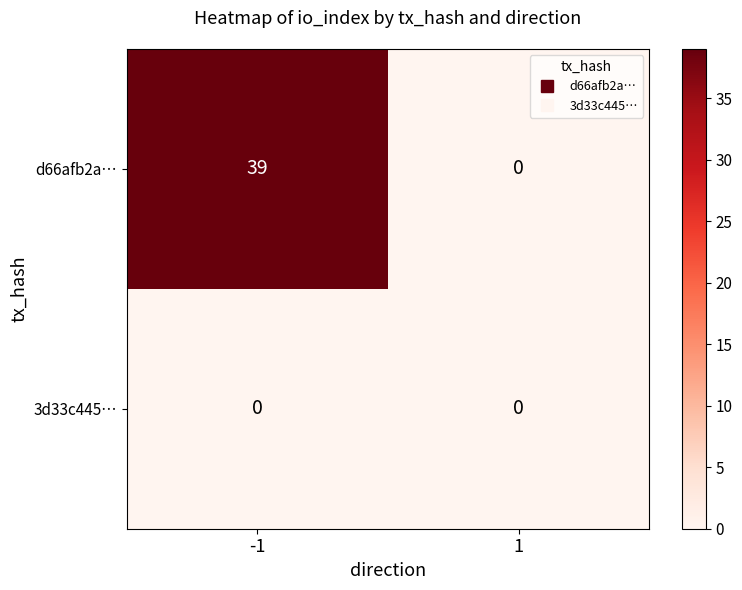

Reading left to right, extract all data points from this chart.

d66afb2a…: -1=39	1=0
3d33c445…: -1=0	1=0